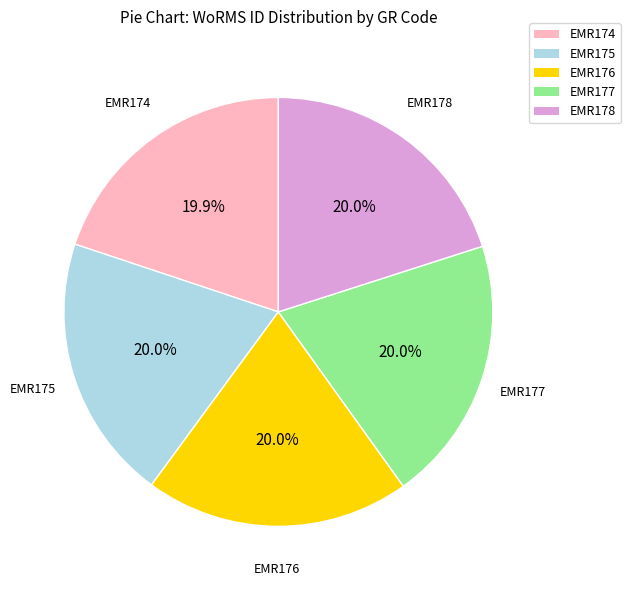

Combined, do EMR176 and EMR178 account for over 50%?

No